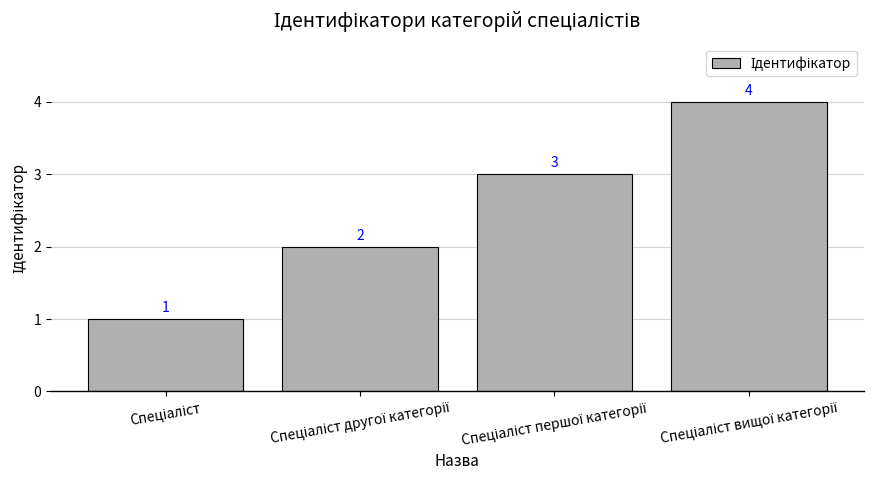

What is the maximum value shown in the chart?

4